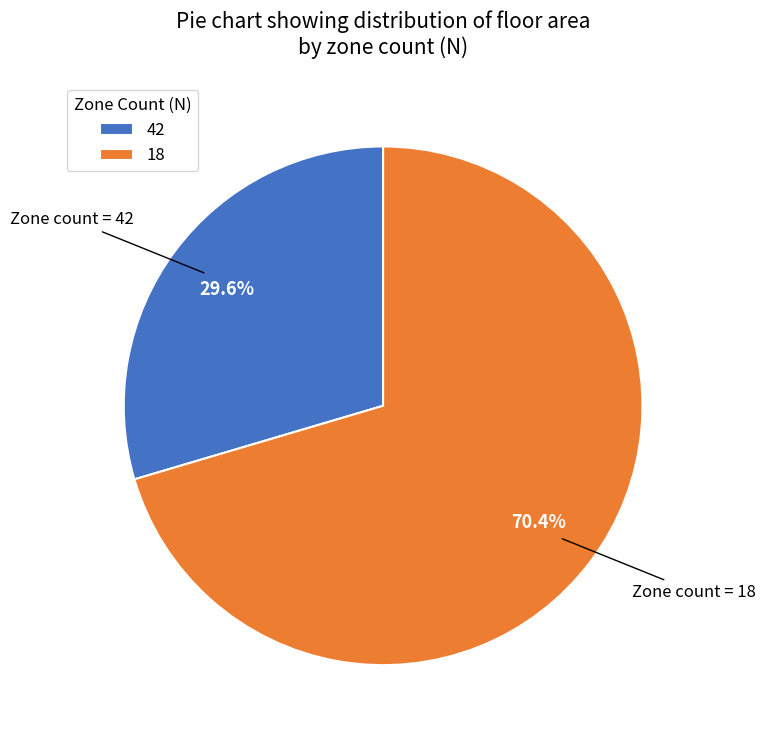

Count the number of slices in the pie.

2